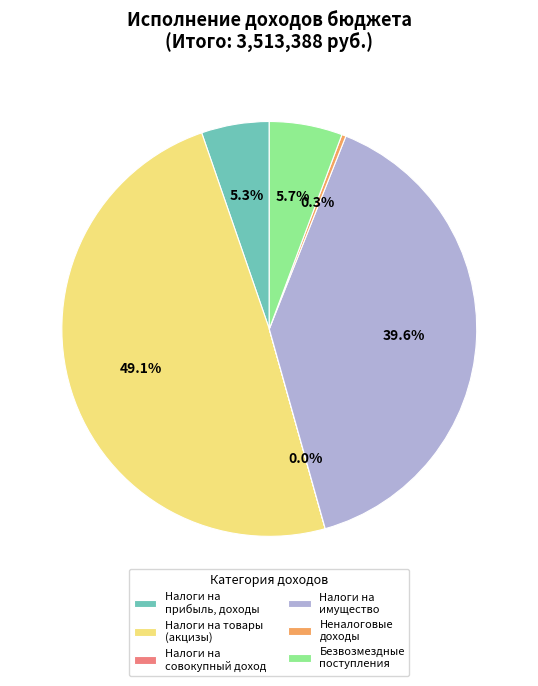

Is the sum of Налоги на имущество and Налоги на товары (акцизы) greater than half?

Yes